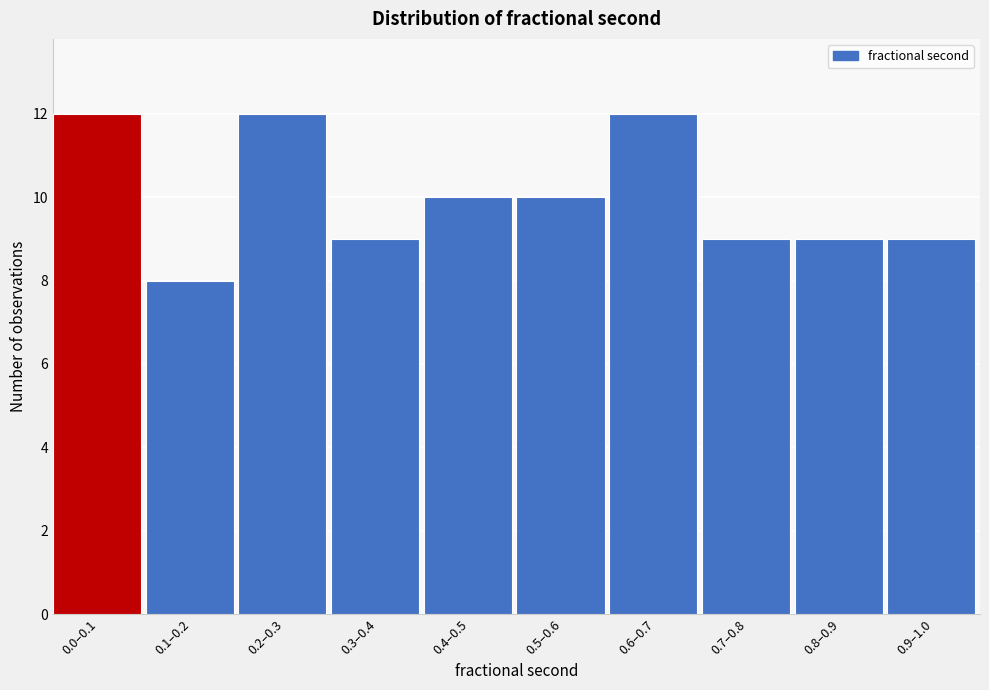

Reading right to left, what are all the values shown in this chart?

0.9–1.0=9	0.8–0.9=9	0.7–0.8=9	0.6–0.7=12	0.5–0.6=10	0.4–0.5=10	0.3–0.4=9	0.2–0.3=12	0.1–0.2=8	0.0–0.1=12